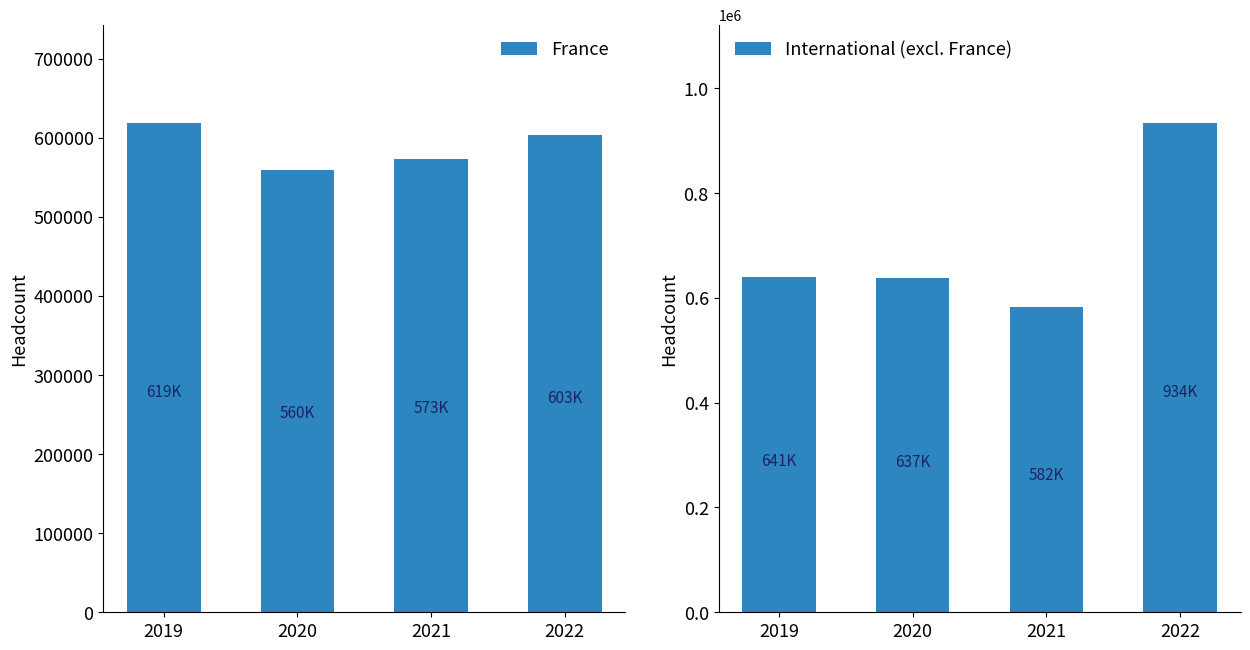

What are all the series names shown in the legend?

France, International (excl. France)